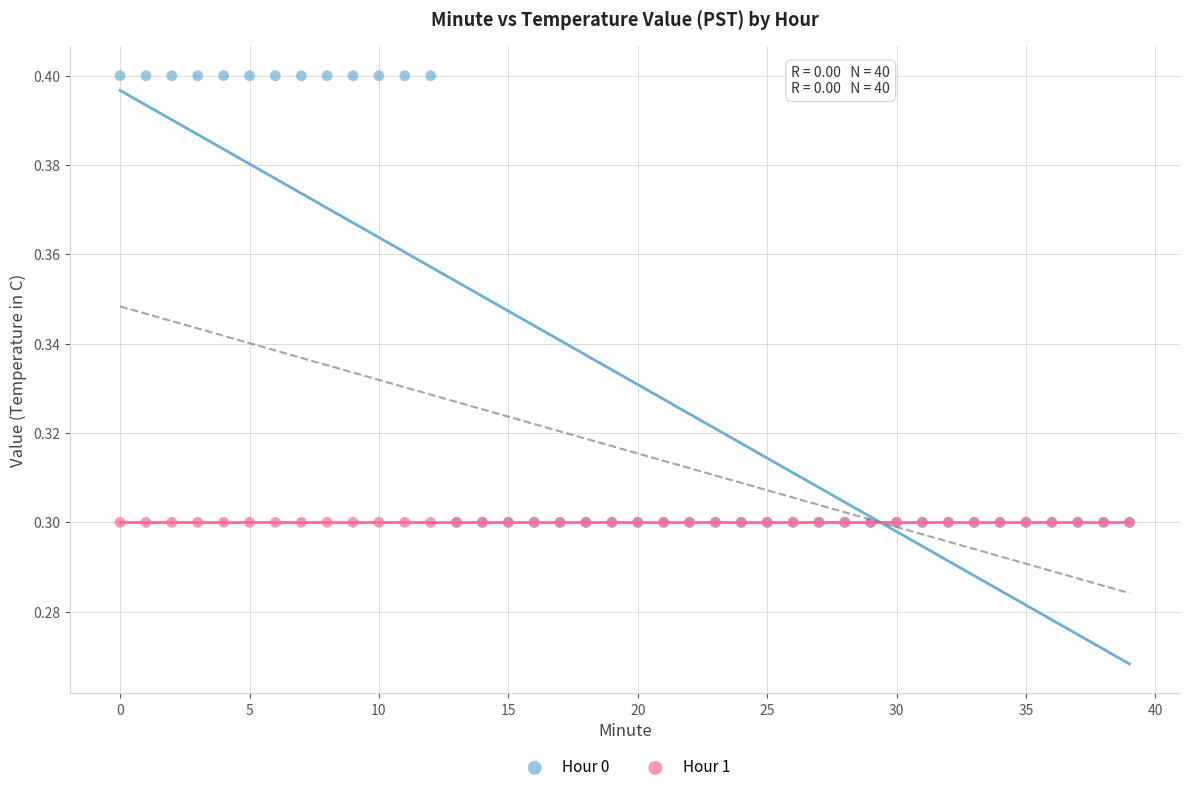

What are all the series names shown in the legend?

Hour 0, Hour 1